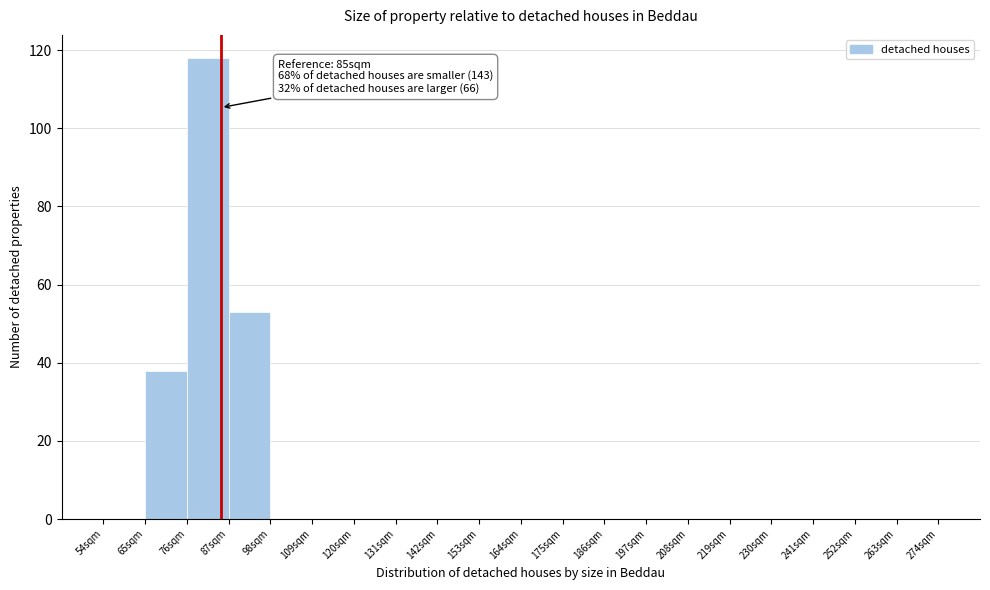

Which range on the x-axis has the tallest bar?

76 to 87